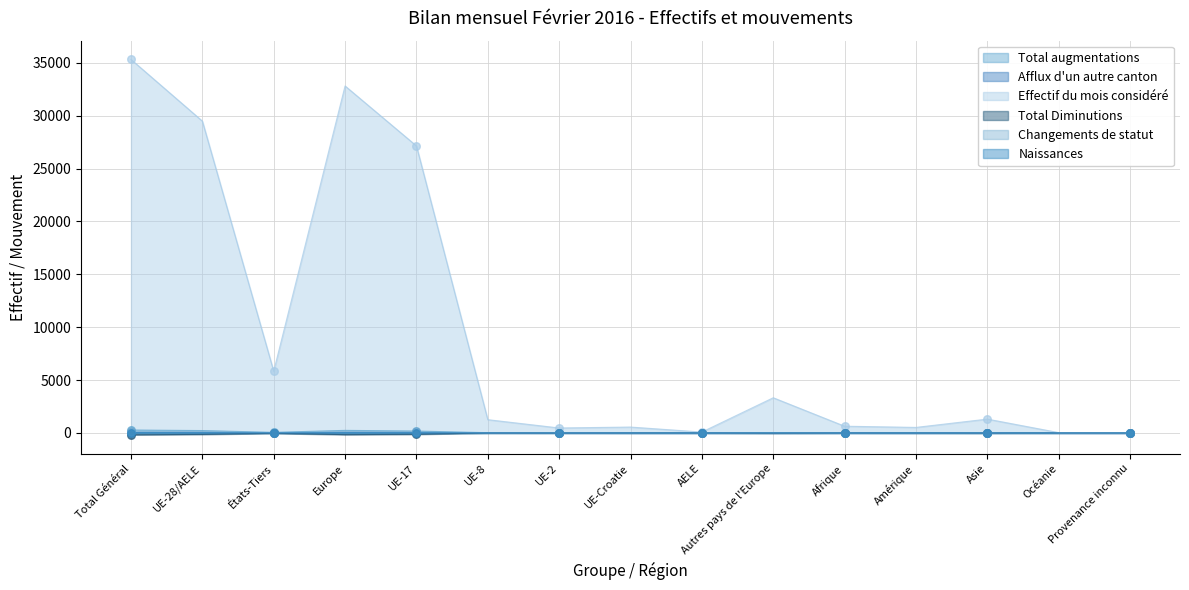

What are all the series names shown in the legend?

Total augmentations, Afflux d'un autre canton, Effectif du mois considéré, Total Diminutions, Changements de statut, Naissances